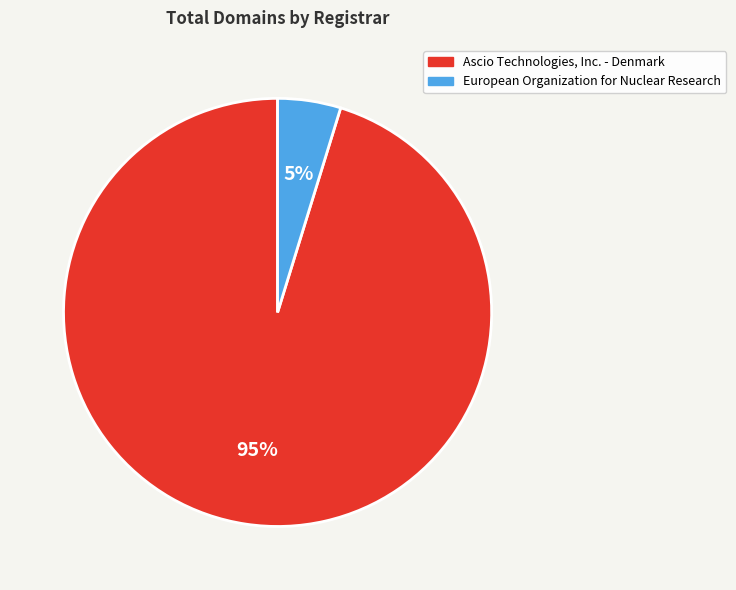

The European Organization for Nuclear Research slice represents 5% of the pie. True or false?

True